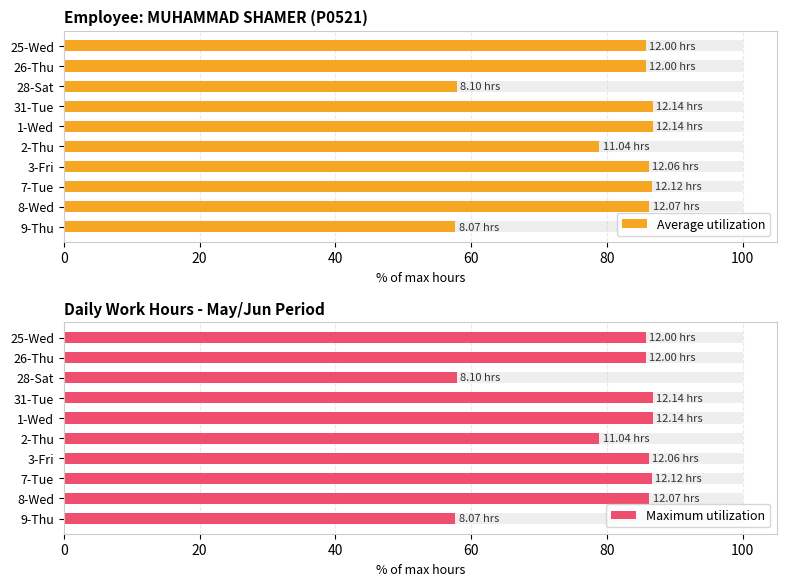

Reading right to left, list all the values displayed in this chart.

Average utilization: 57.6	86.2	86.6	86.1	78.9	86.7	86.7	57.9	85.7	85.7
Maximum utilization: 57.6	86.2	86.6	86.1	78.9	86.7	86.7	57.9	85.7	85.7